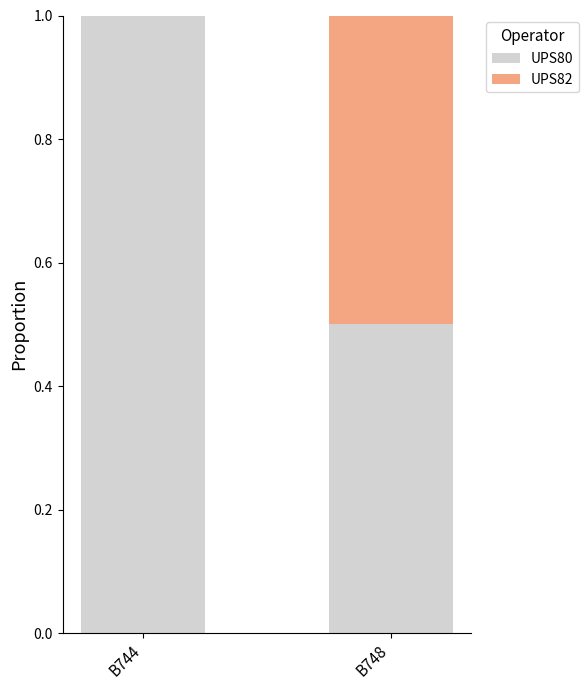

Is it true that UPS80 equals 1.0 at B744?

True